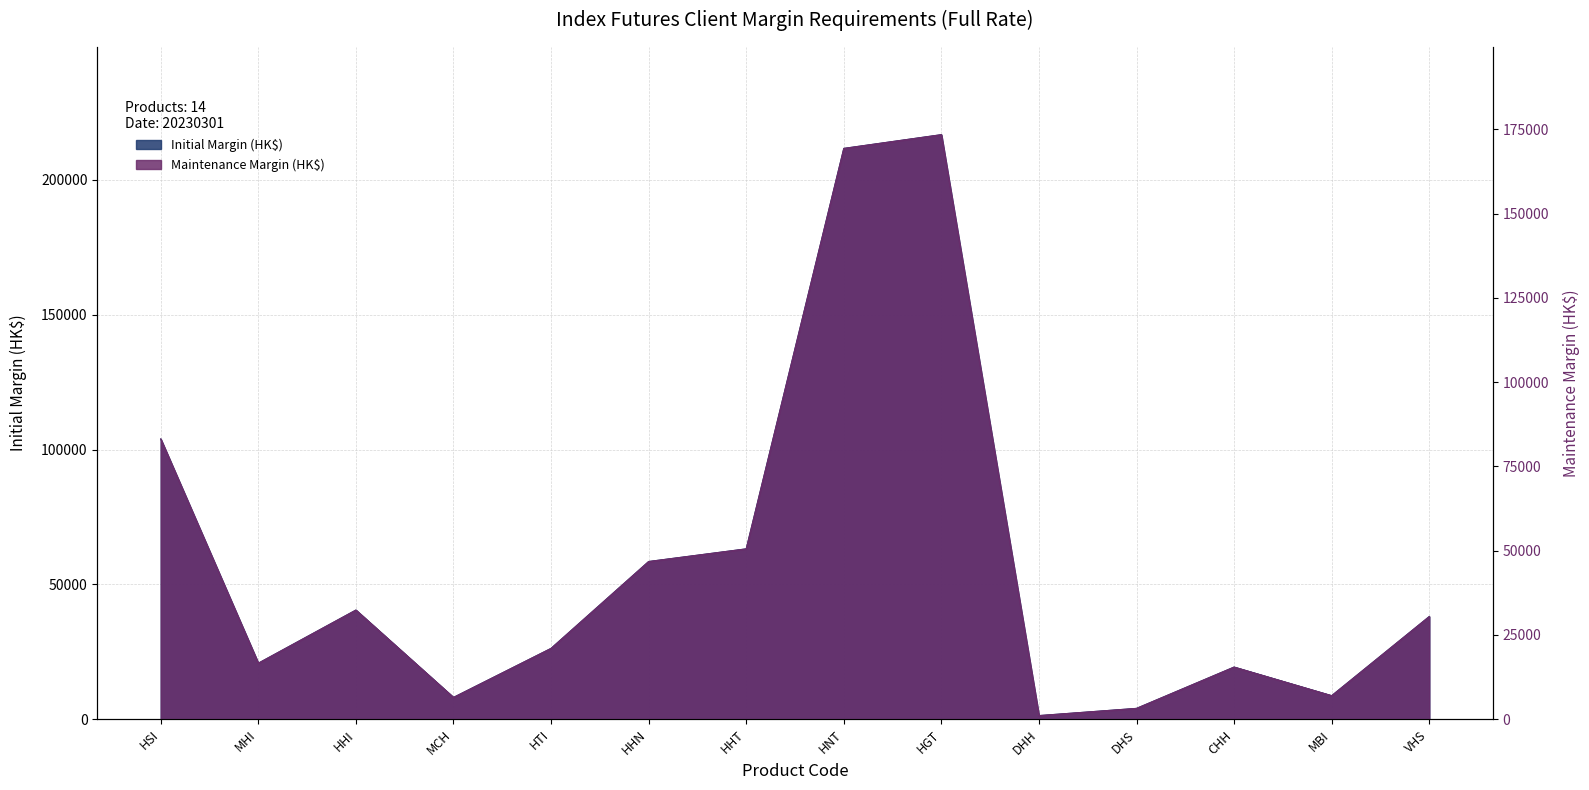

At which category does Maintenance Margin (HK$) reach its first local valley?

MHI